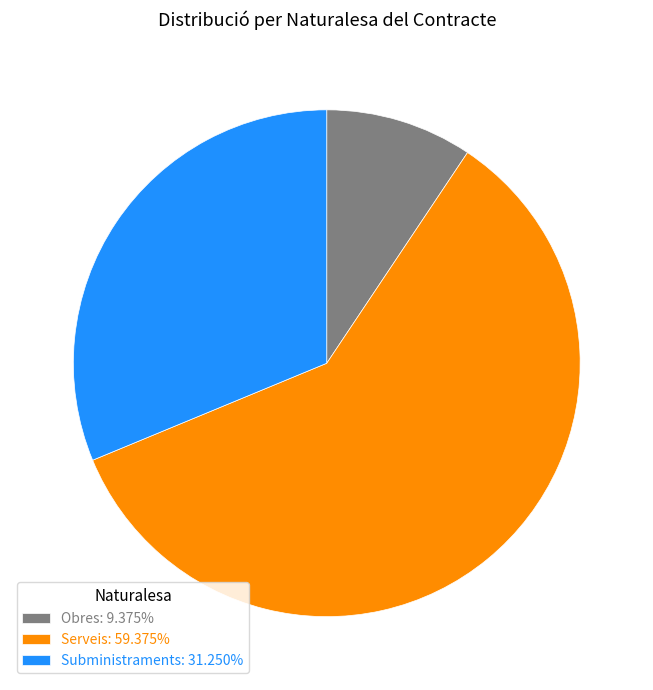

How many segments does this pie chart have?

3